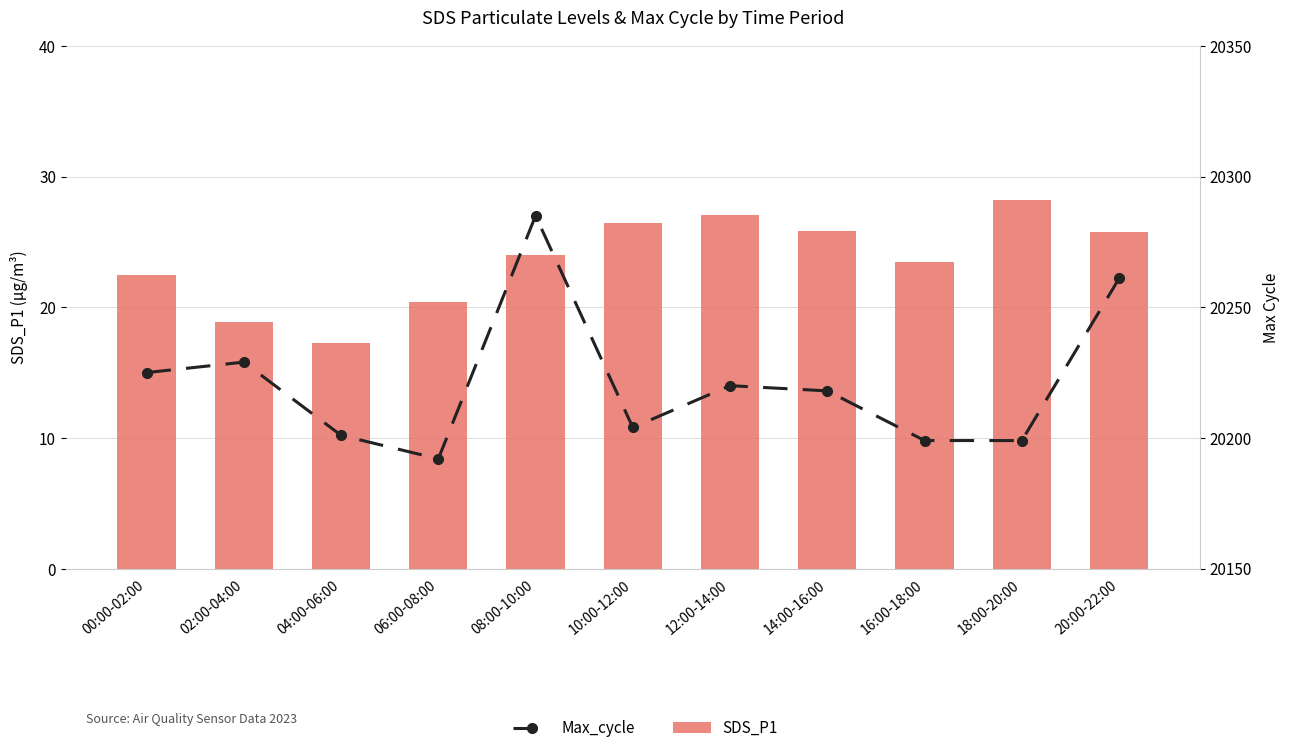

The Max_cycle series shows 20199.0 at 16:00-18:00. True or false?

True